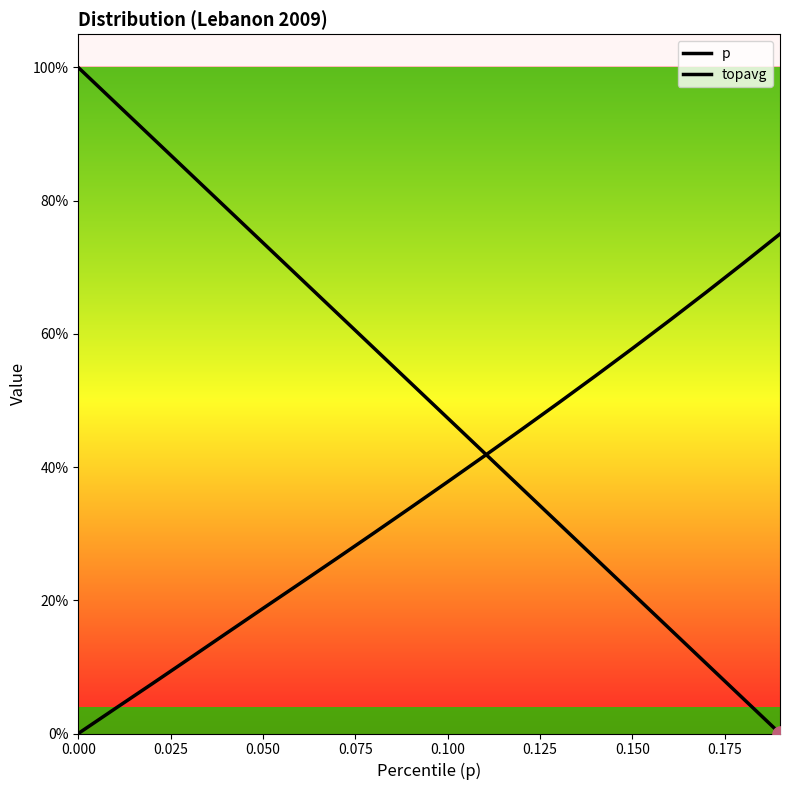

Which series has the largest Y range (max minus min)?

p